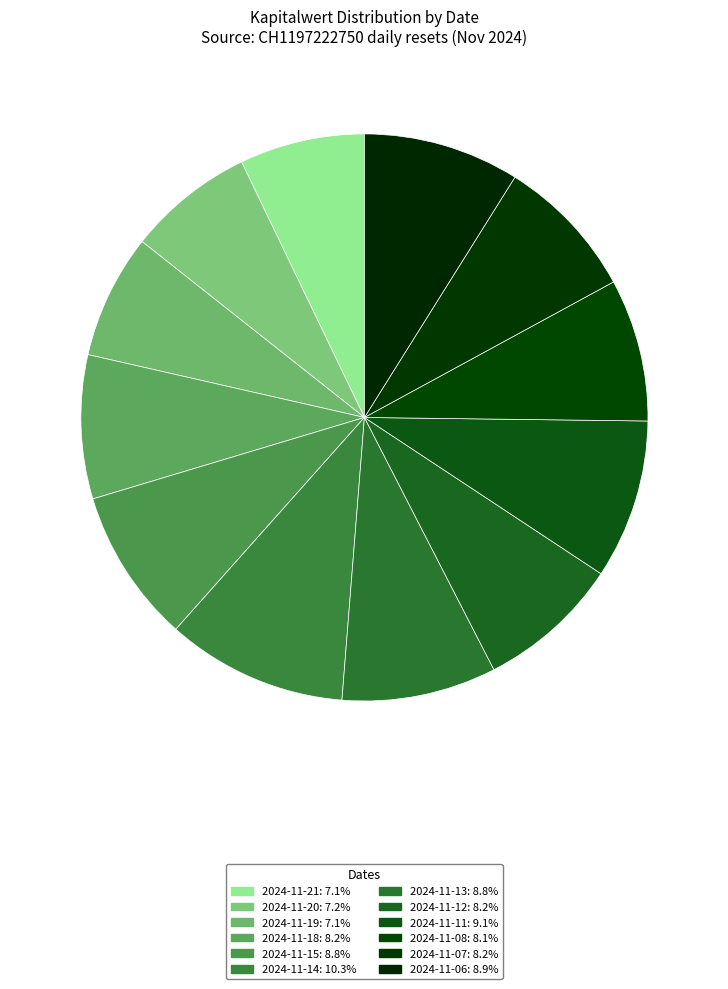

How many slices are in this pie chart?

12